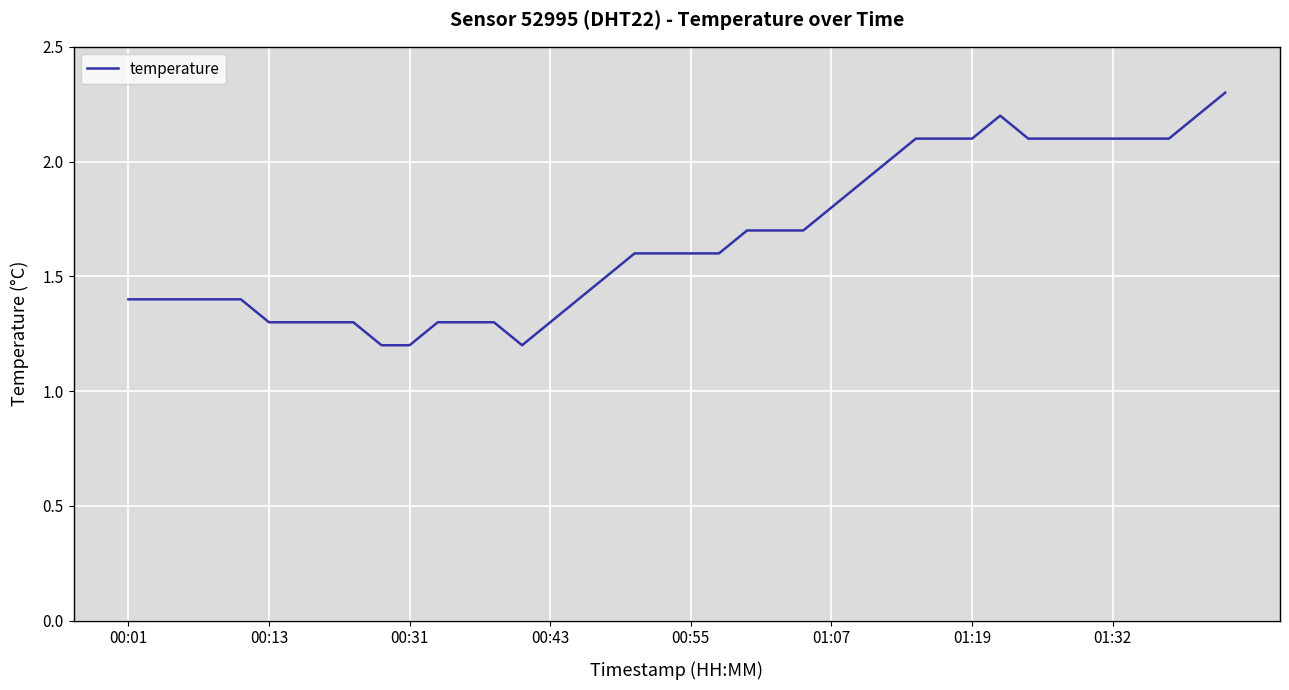

What is the difference between the maximum and minimum values?

1.1